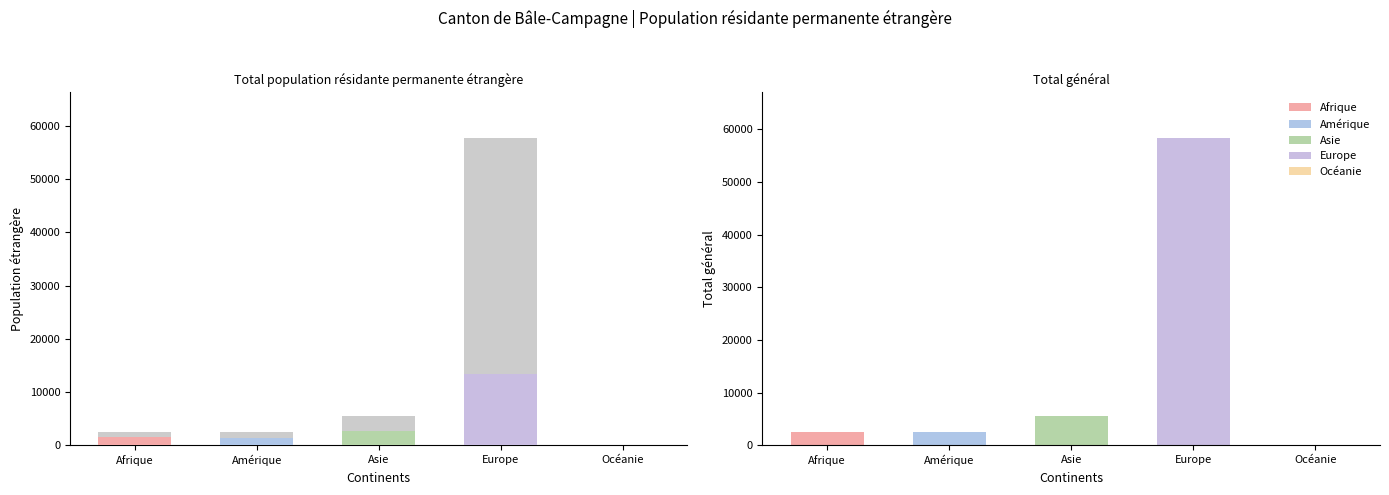

List the labels in order of value, smallest first.

Océanie, Afrique, Amérique, Asie, Europe